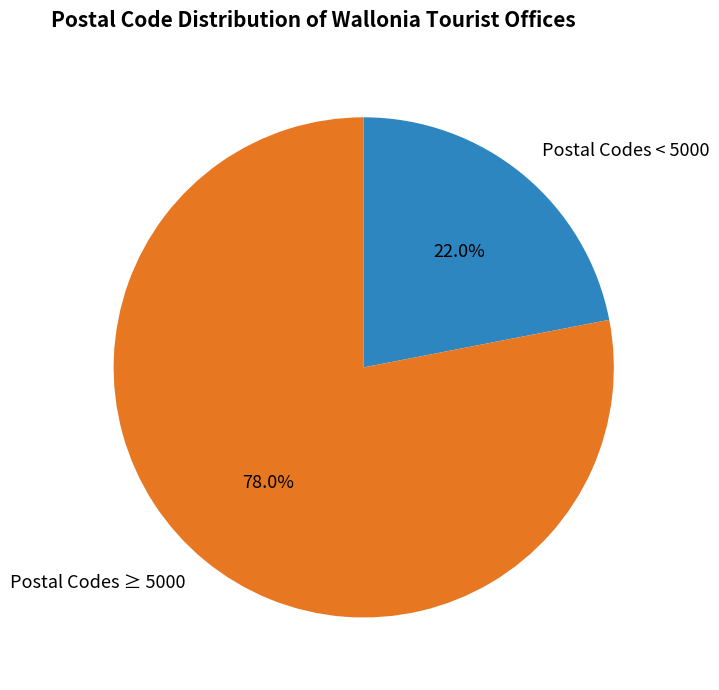

To the nearest percent, what is the difference between the largest and smallest slice percentages?

56%